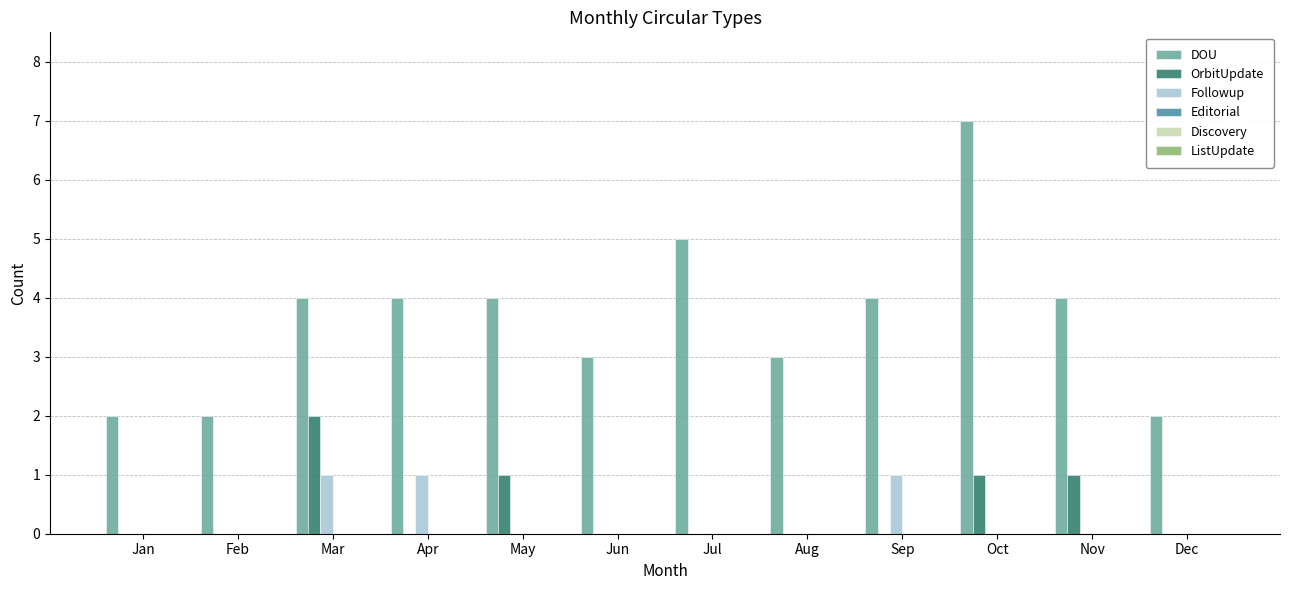

Count the number of data series in this chart.

3